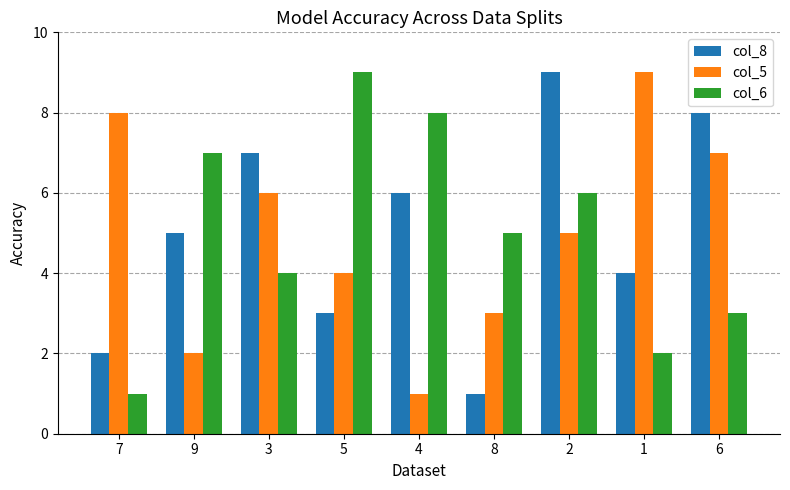

Is the value of col_6 at 6 greater than the value of col_8 at 8?

Yes